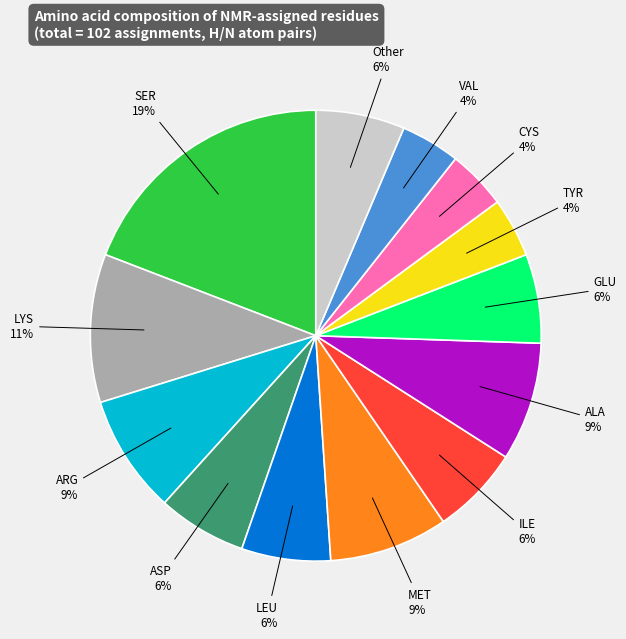

What is the largest slice in the pie chart?

SER